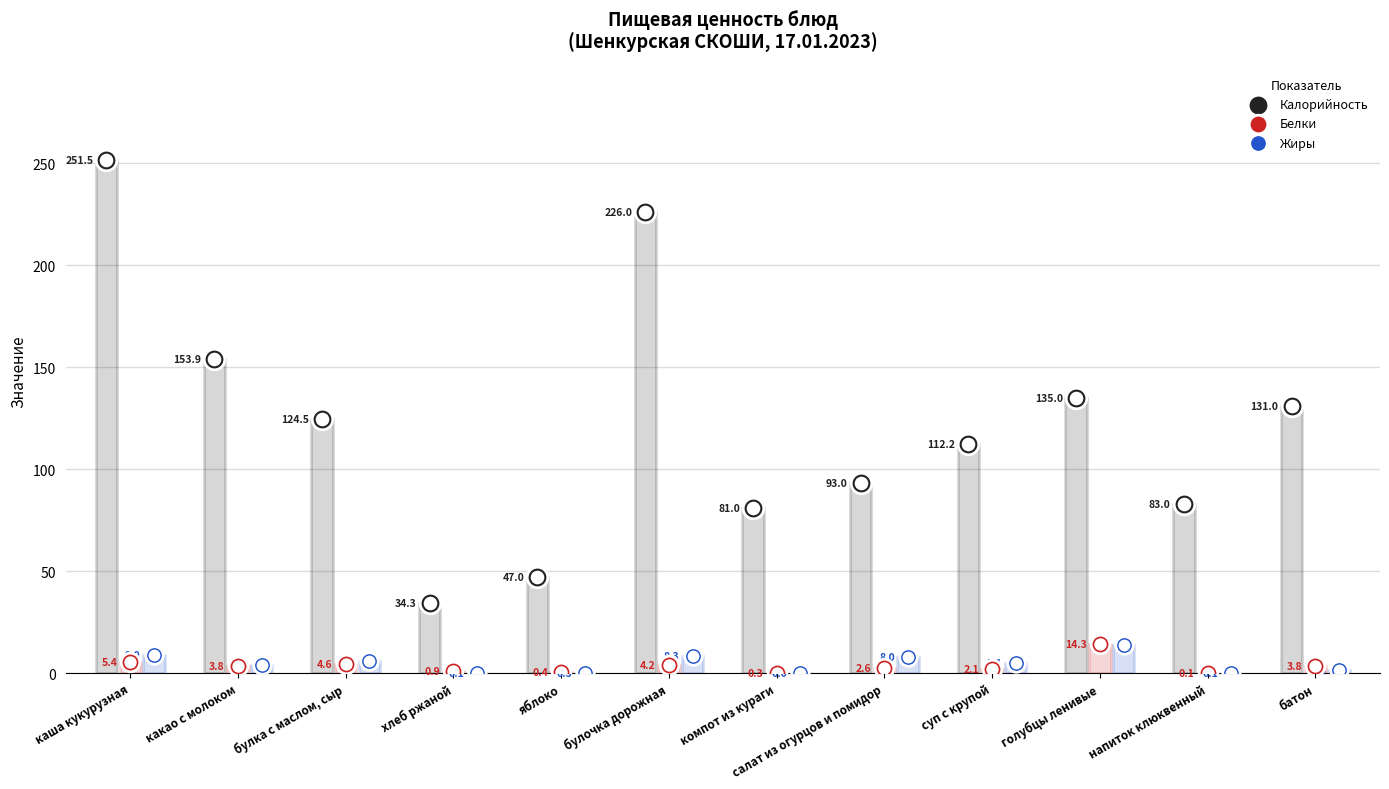

What are all the series names shown in the legend?

Калорийность, Белки, Жиры